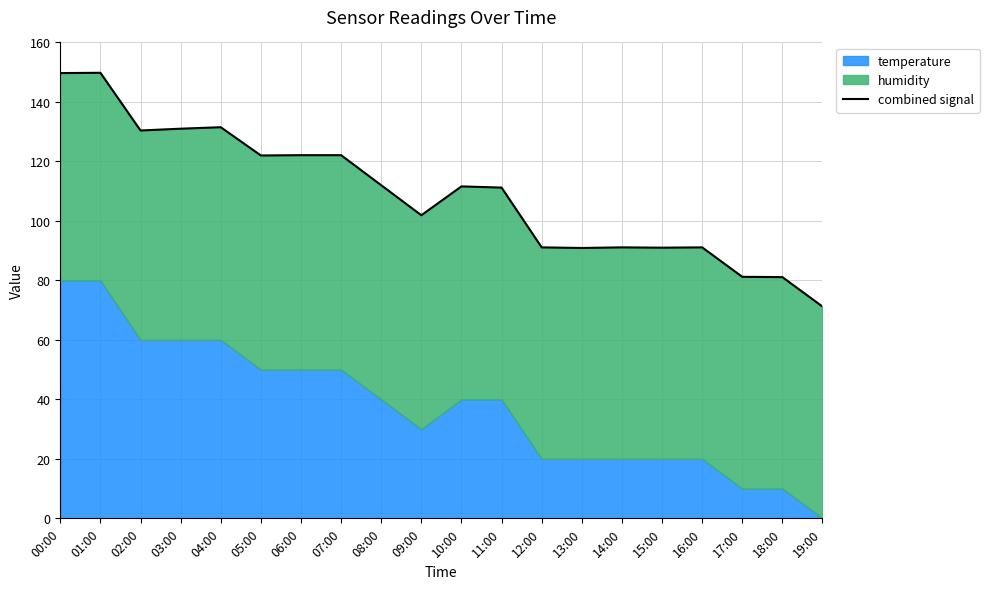

Between 00:00 and 11:00, which is larger?

00:00